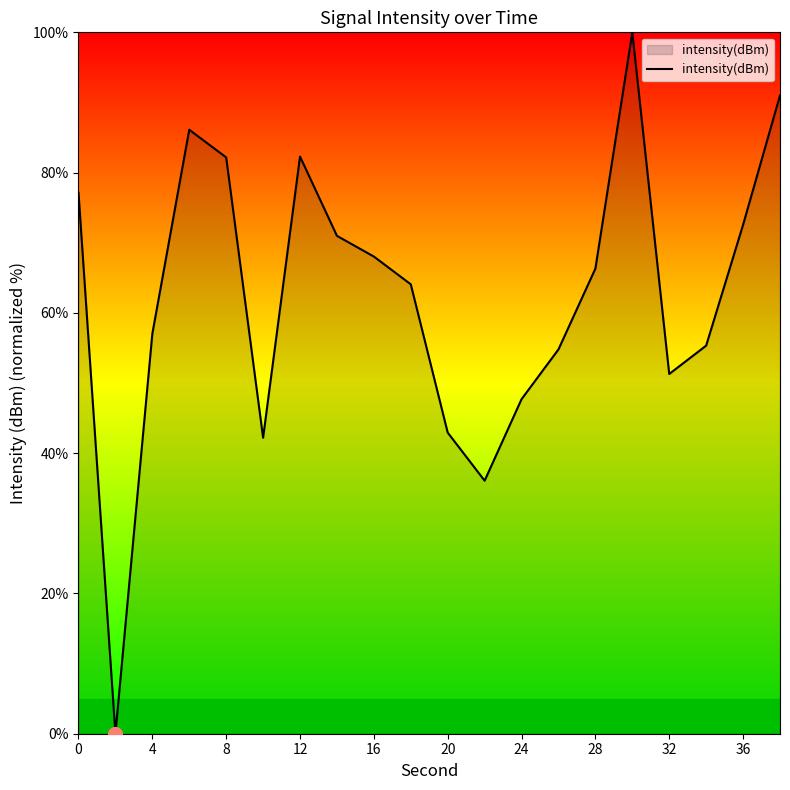

What is the maximum value shown in the chart?

100.0